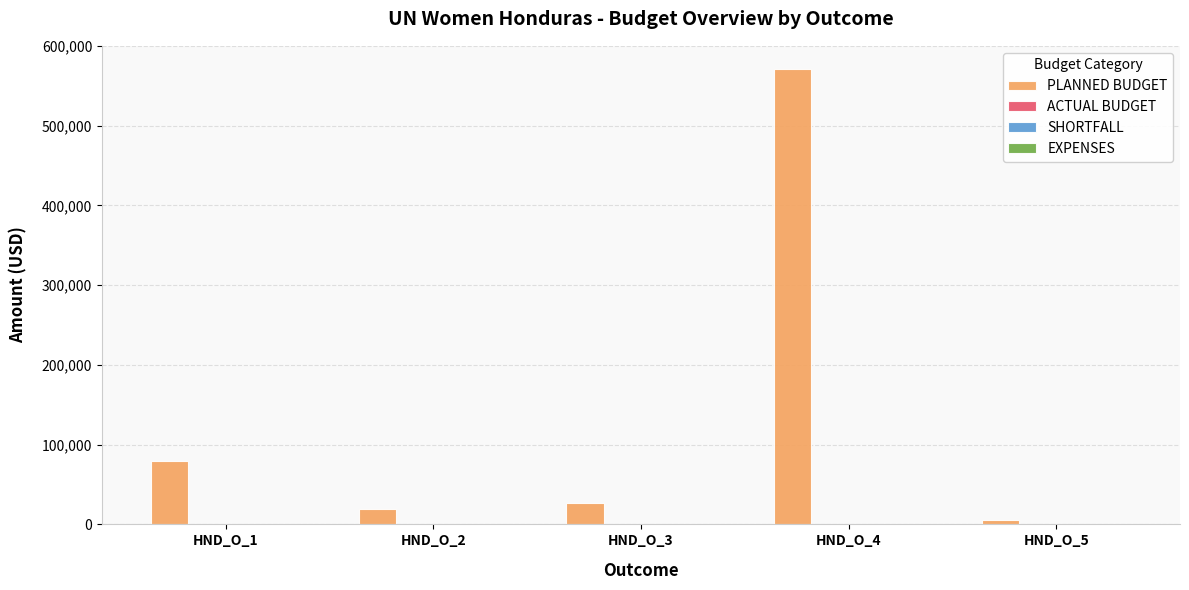

What is the greatest value displayed?

571512